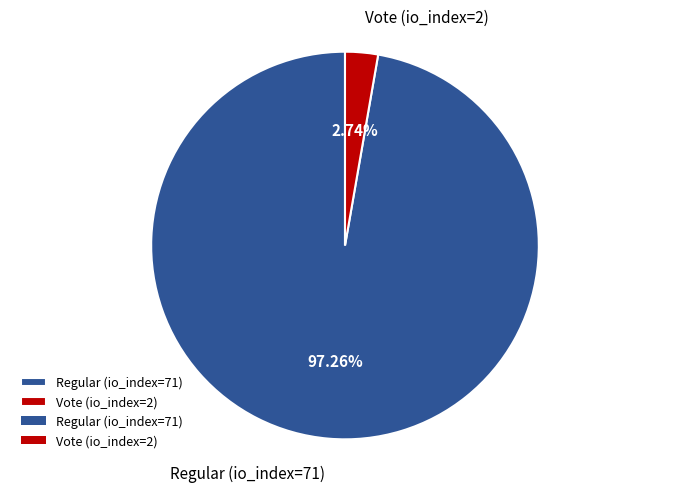

What portion of the pie excludes Regular (io_index=71)?

2.7%